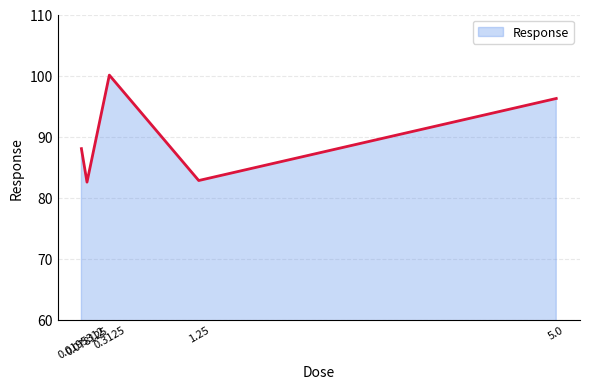

What is the approximate value at 0.3125?

100.1